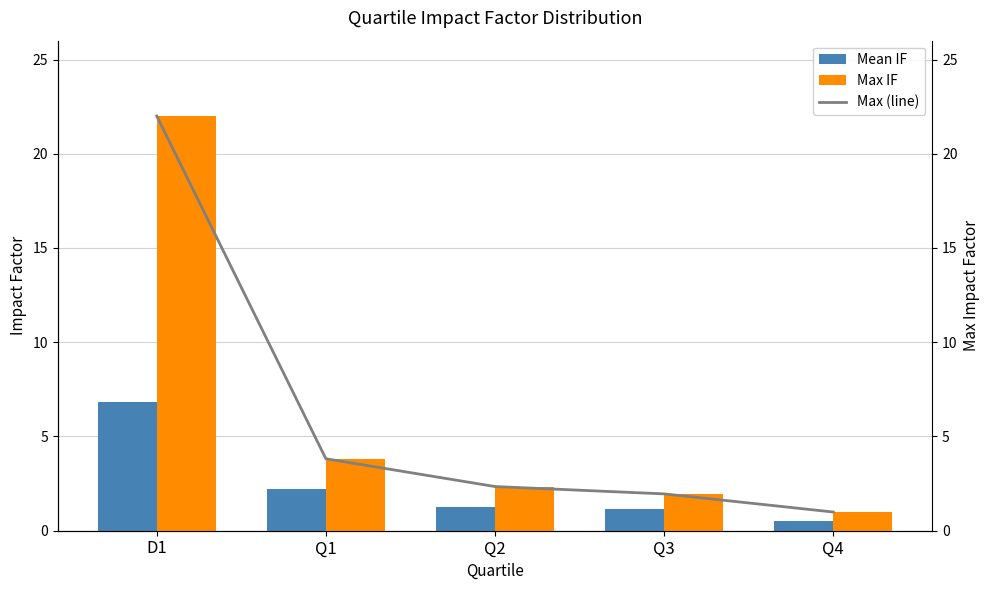

Reading left to right, extract all data points from this chart.

Mean IF: D1=6.8	Q1=2.2	Q2=1.3	Q3=1.1	Q4=0.5
Max IF: D1=22.0	Q1=3.8	Q2=2.3	Q3=2.0	Q4=1.0
Max (line): D1=22.0	Q1=3.8	Q2=2.3	Q3=2.0	Q4=1.0